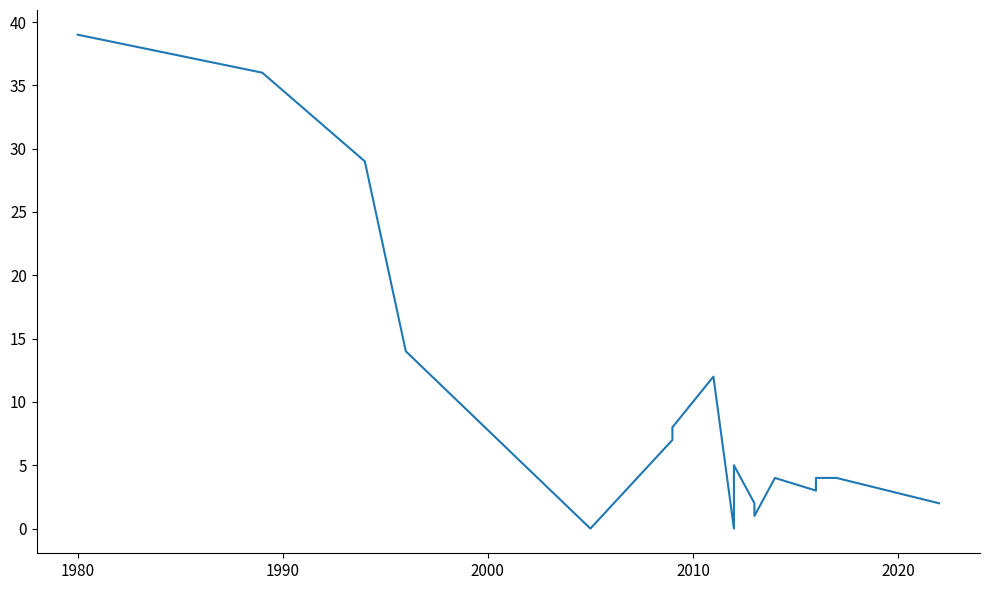

Reading left to right, extract all data points from this chart.

39	36	29	14	0	7	8	12	0	0	5	2	1	4	3	4	4	4	2